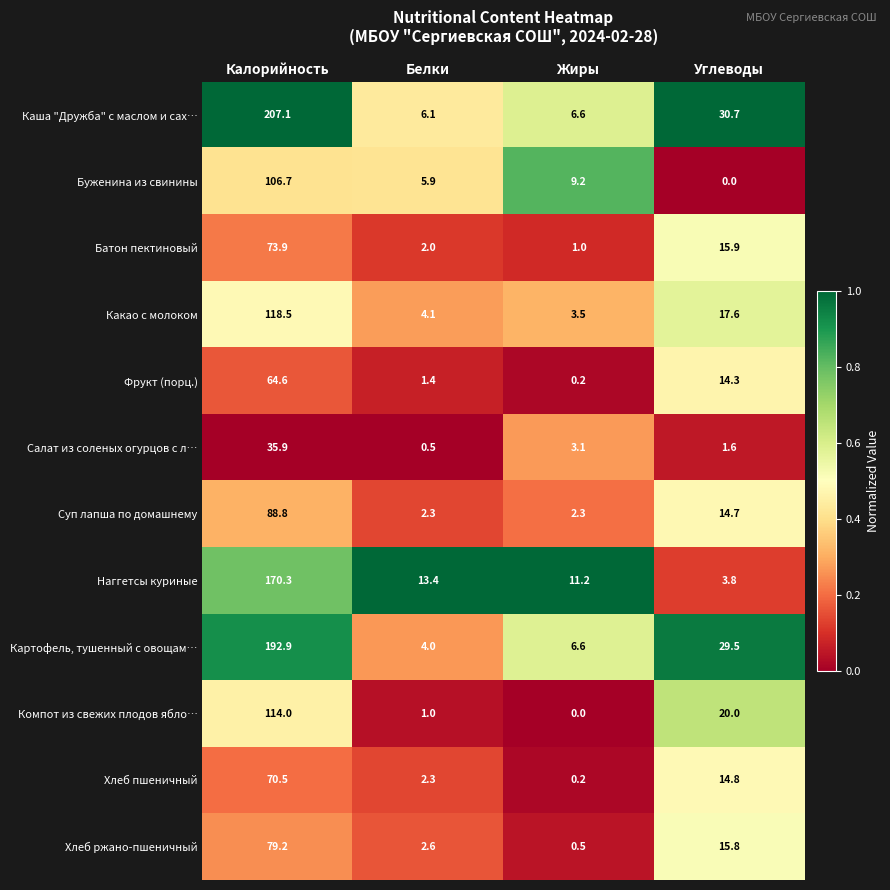

What is the average value of the Салат из соленых огурцов с л… series?

10.3